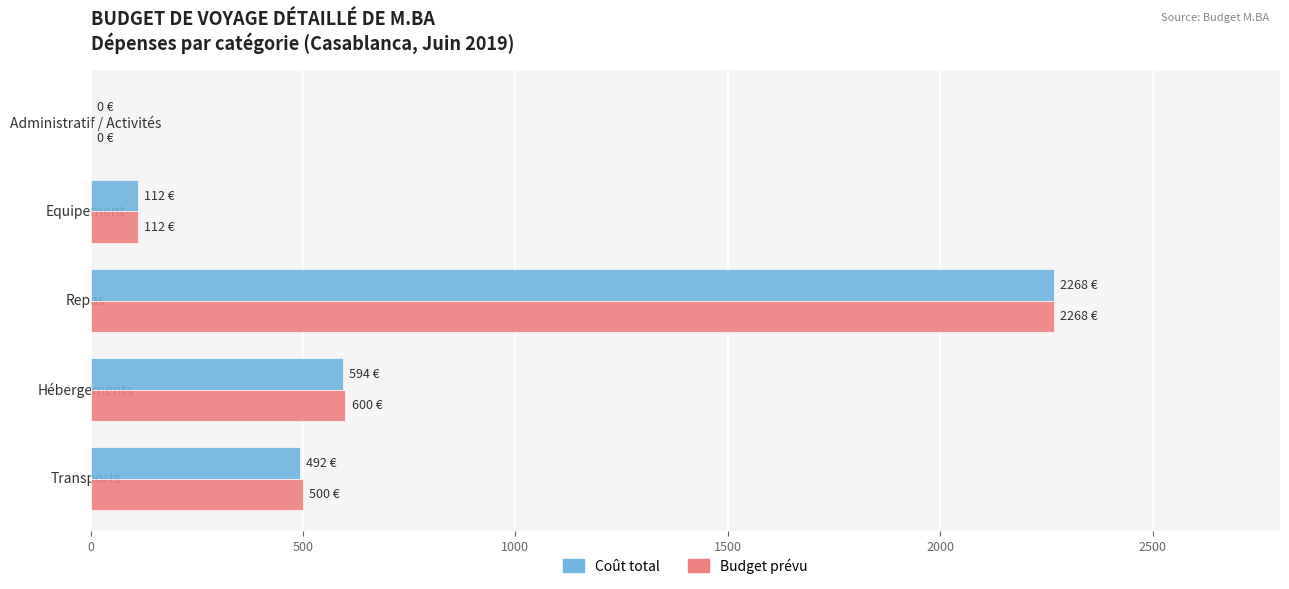

The value of Coût total at Hébergements is 593.7. True or false?

True